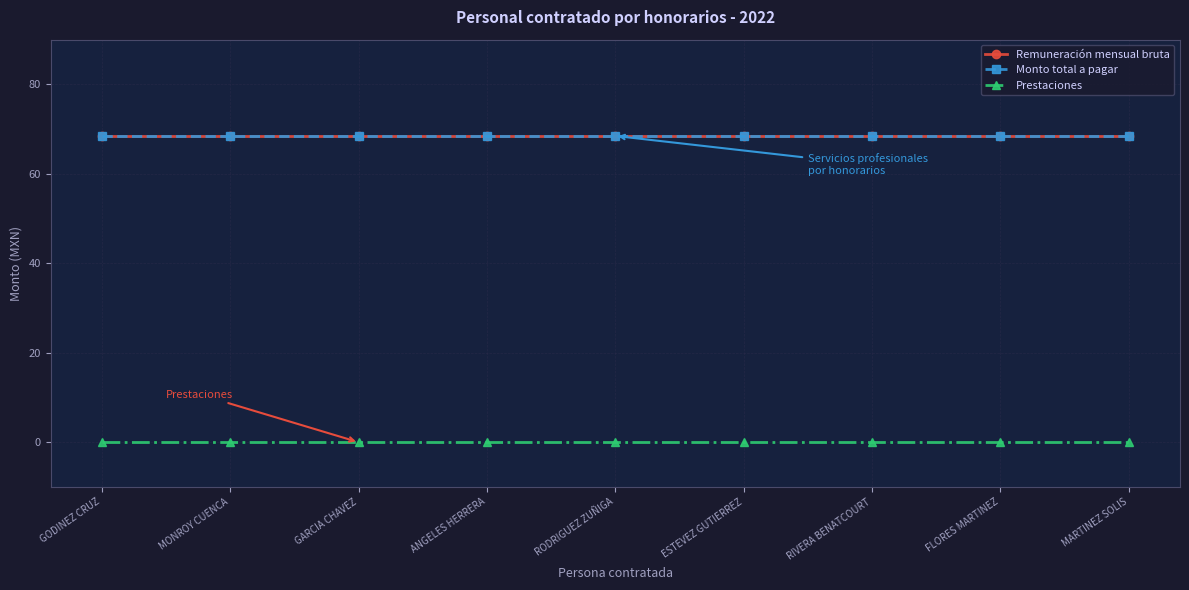

Is the value of Prestaciones at ANGELES HERRERA greater than the value of Remuneración mensual bruta at MARTINEZ SOLIS?

No